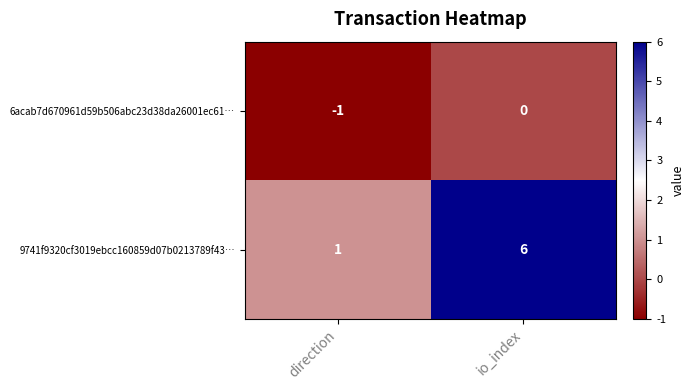

At which category is the sum across all series the highest?

io_index